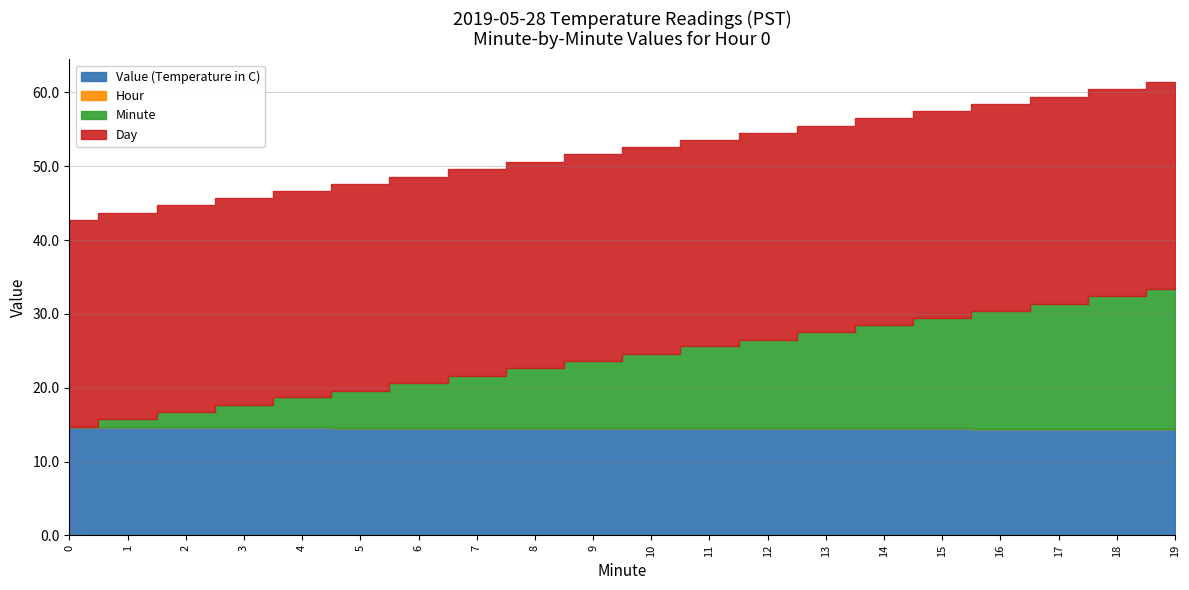

True or false: Day and Minute intersect in this chart.

False